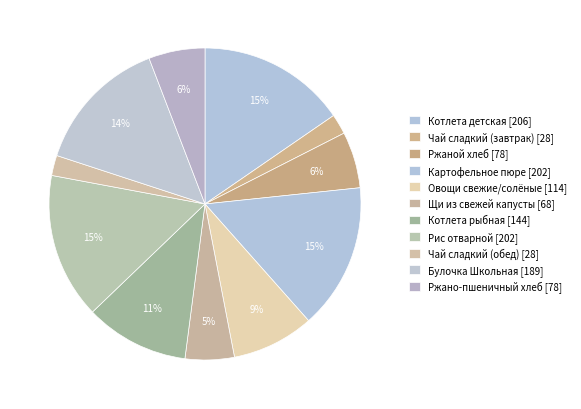

What is the largest slice in the pie chart?

Котлета детская